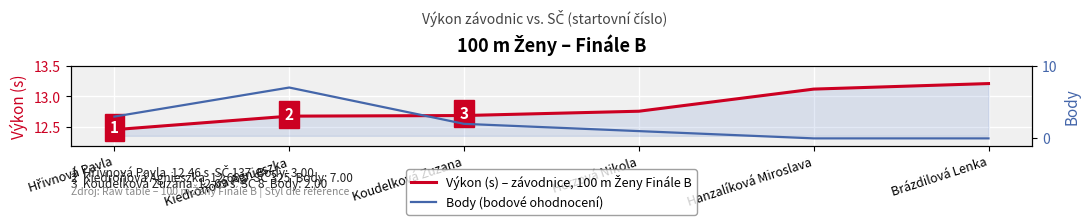

What is the difference between the highest and lowest values at Hřivnová Pavla?

9.5